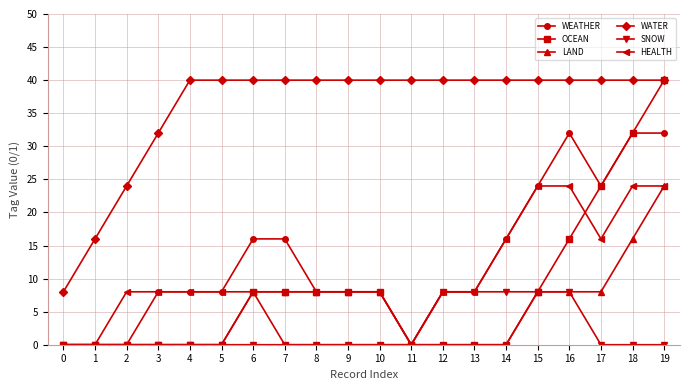

What is the value of the LAND point at the 10th from the left?

8